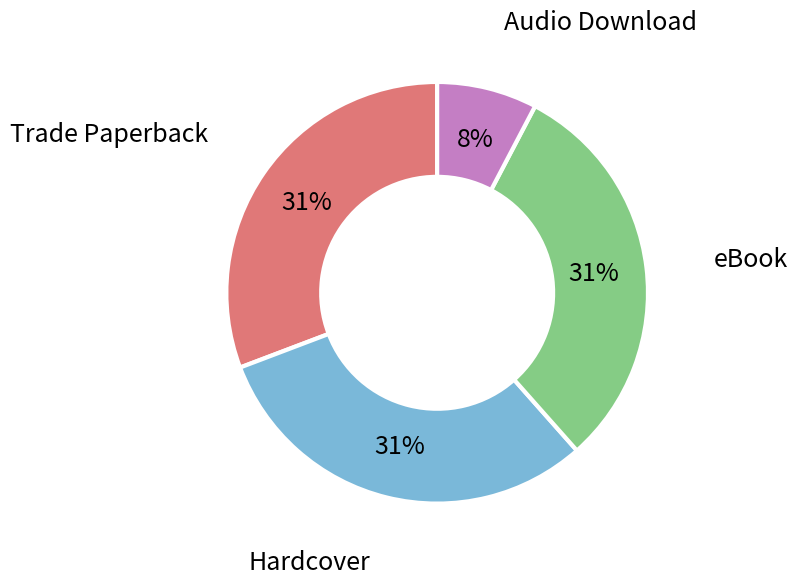

True or false: Hardcover accounts for 17% of the total.

False